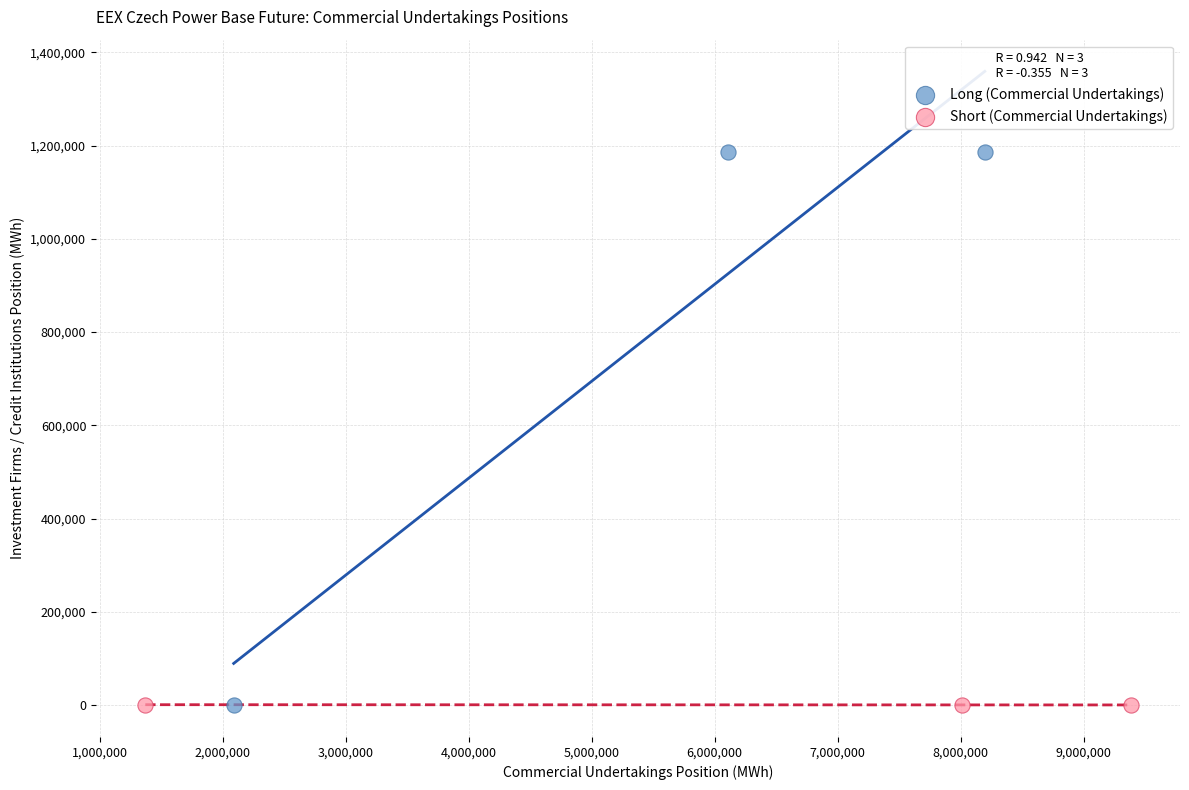

Which series reaches the maximum Y coordinate?

Long (Commercial Undertakings)